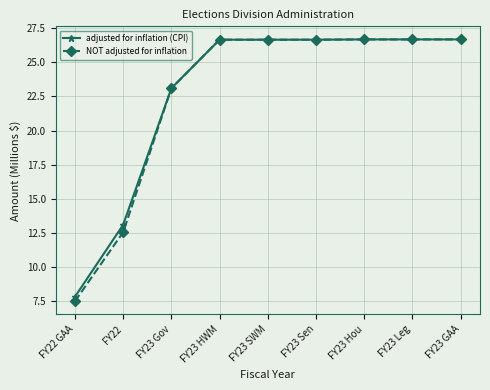

Which category has the lowest value in the adjusted for inflation (CPI) series?

FY22 GAA